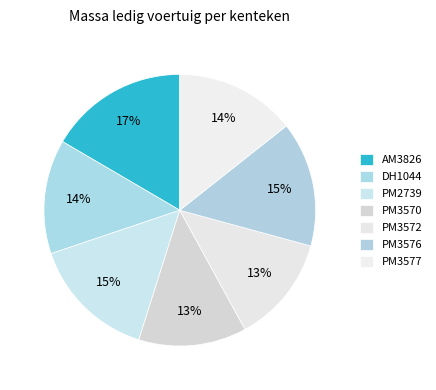

Rank the categories by value from lowest to highest.

PM3572, PM3570, DH1044, PM3577, PM3576, PM2739, AM3826